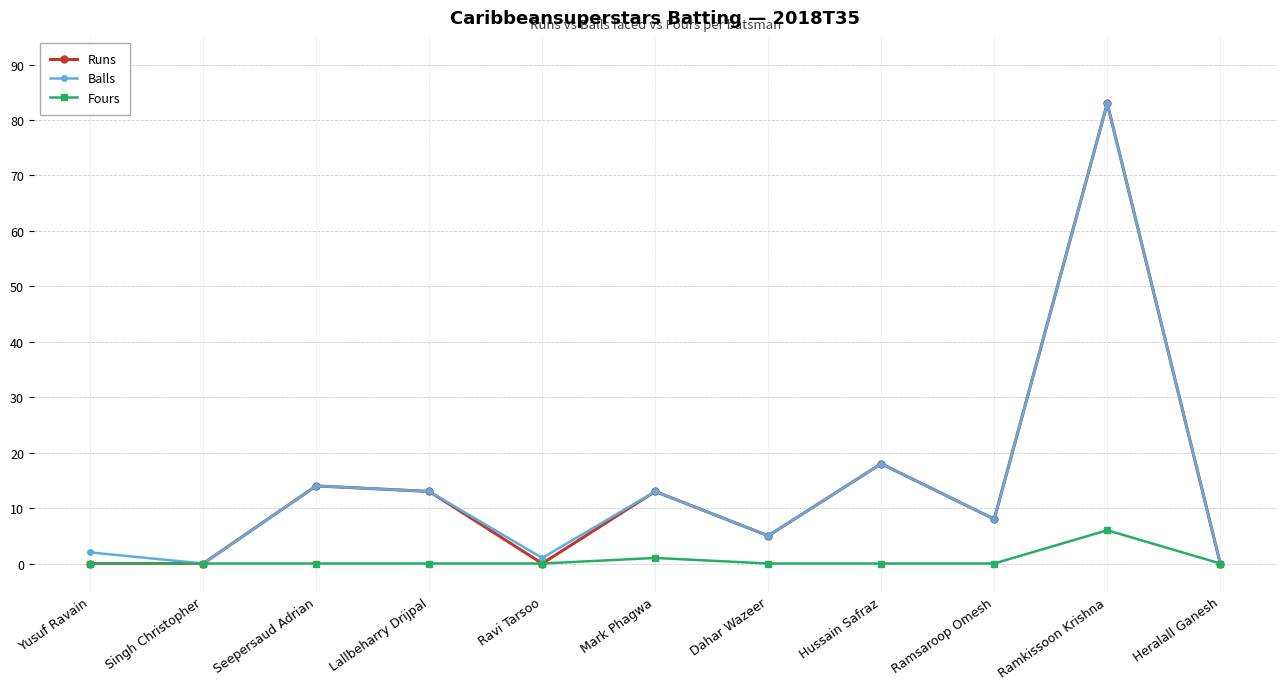

Where is Runs nearest to the value 41?

Hussain Safraz